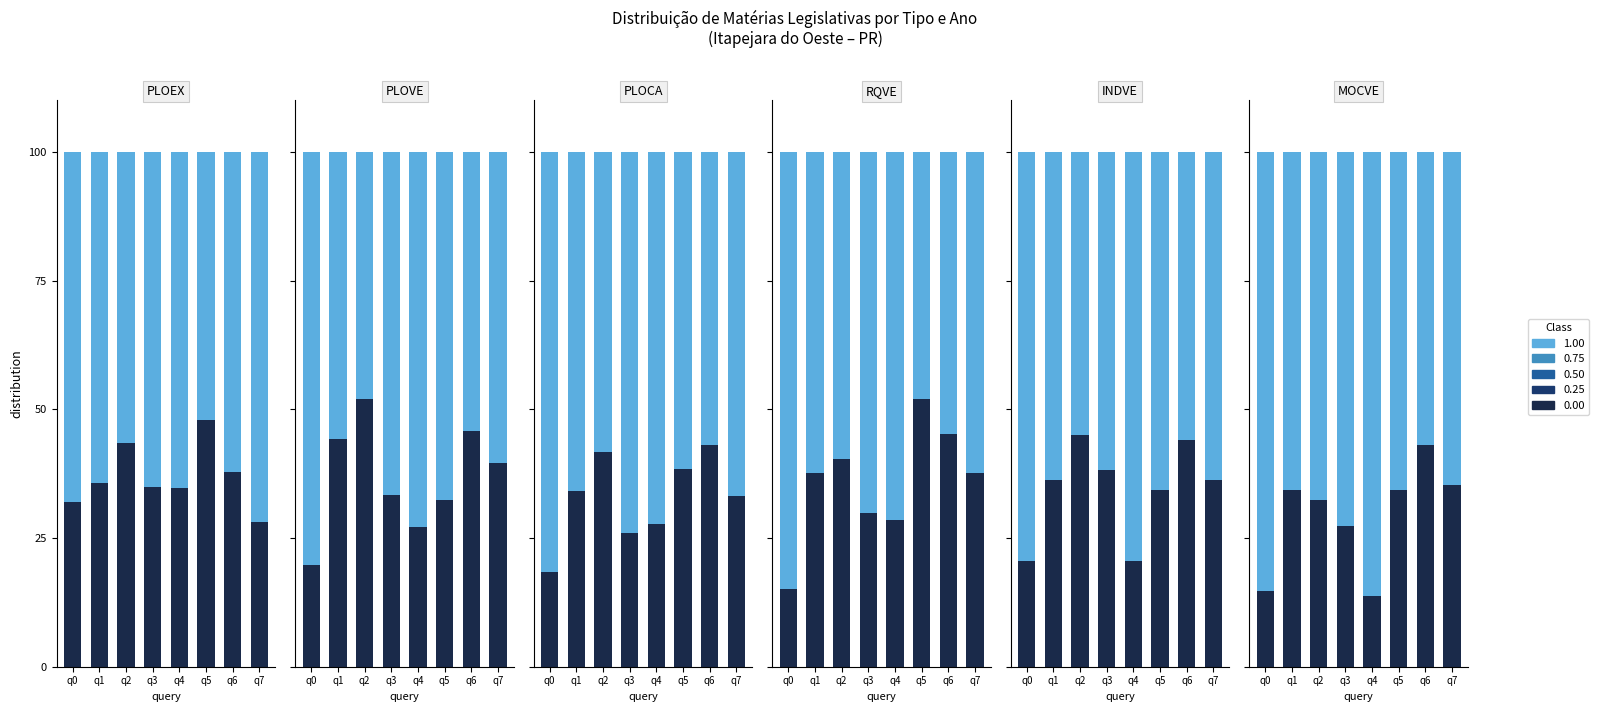

How many values exceed 39?

4